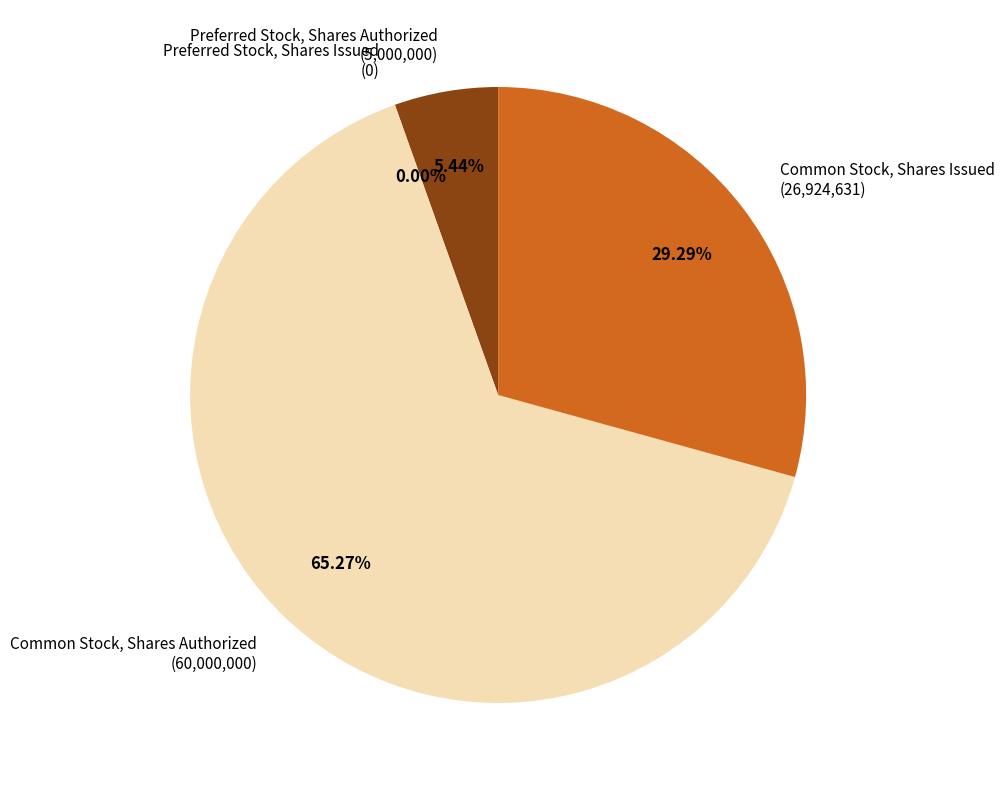

What is the majority slice?

Common Stock, Shares Authorized